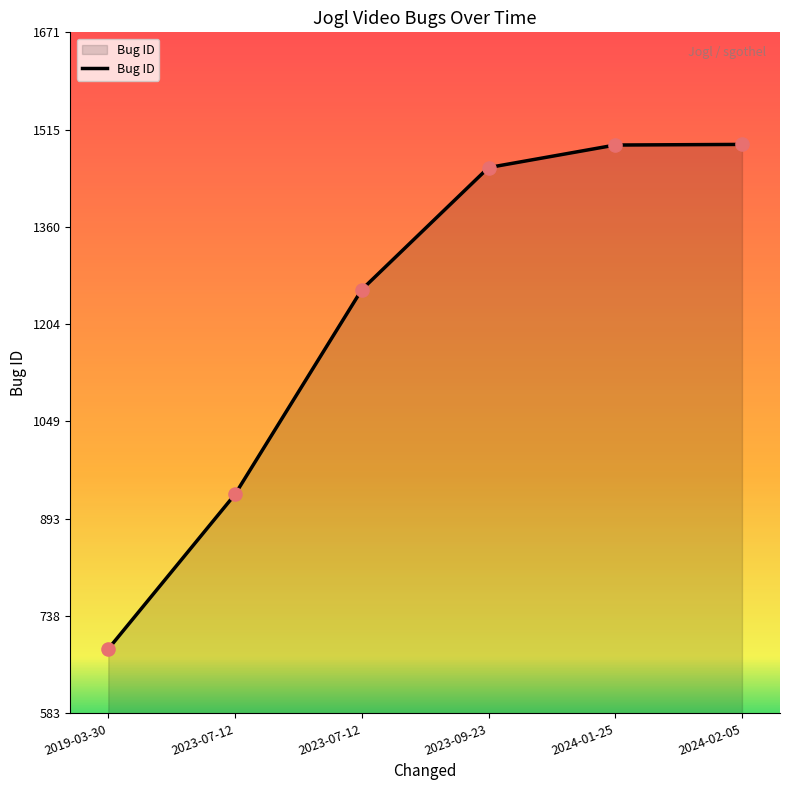

How many lines are shown in the chart?

1